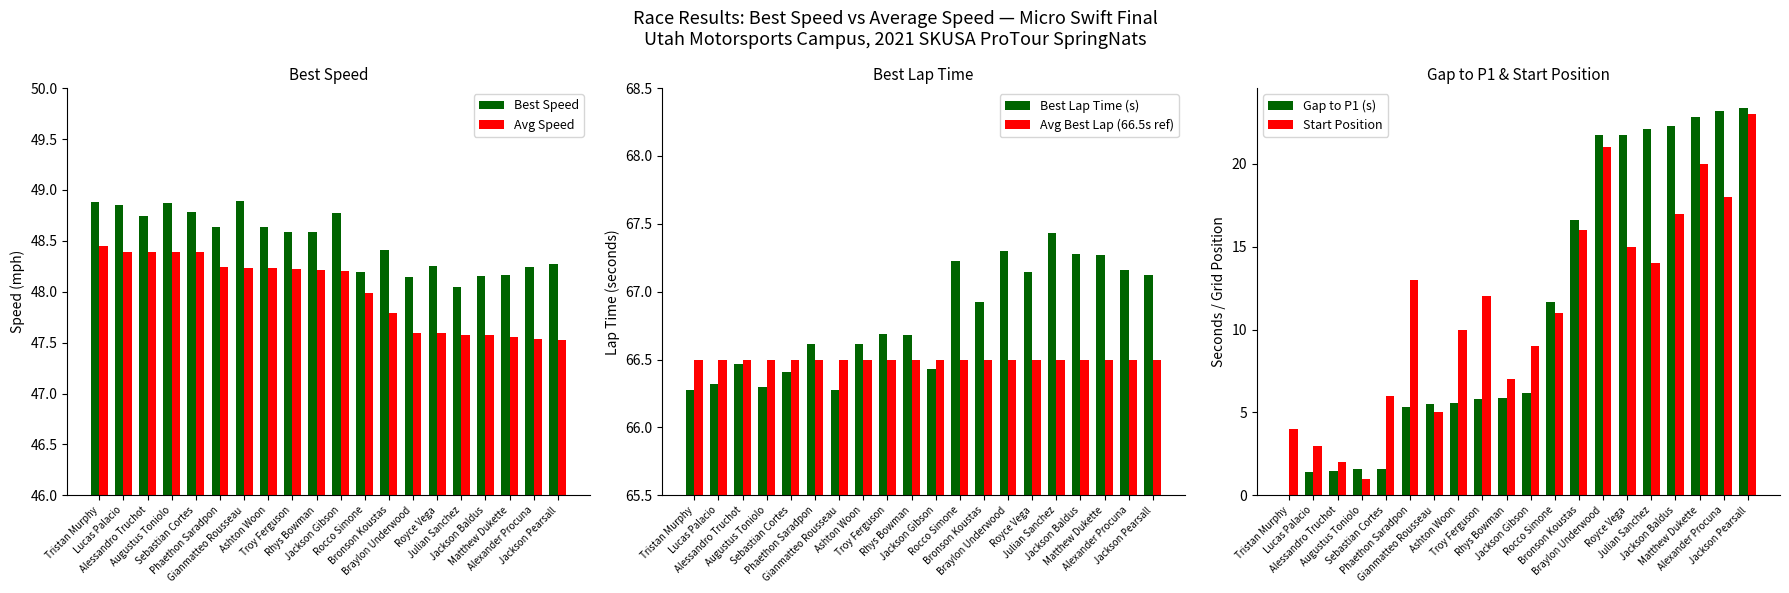

Does the chart contain stacked bars?

No